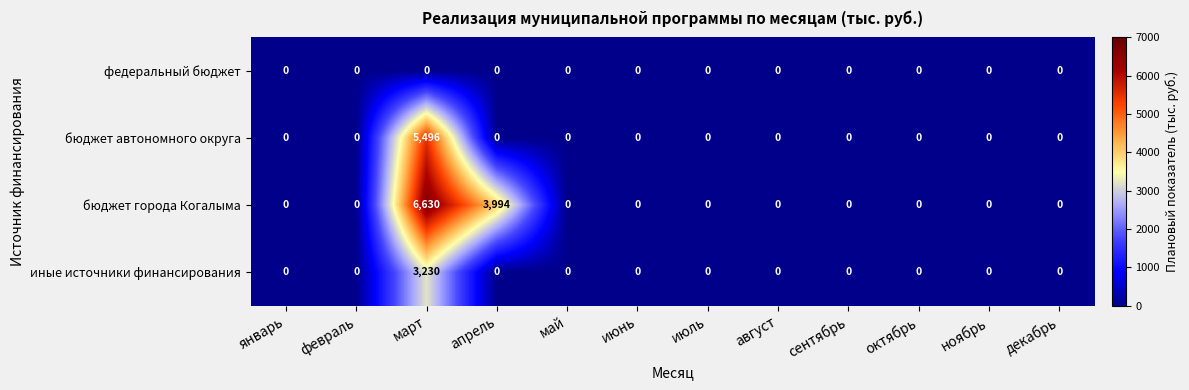

The value of федеральный бюджет at июнь is 0. True or false?

True